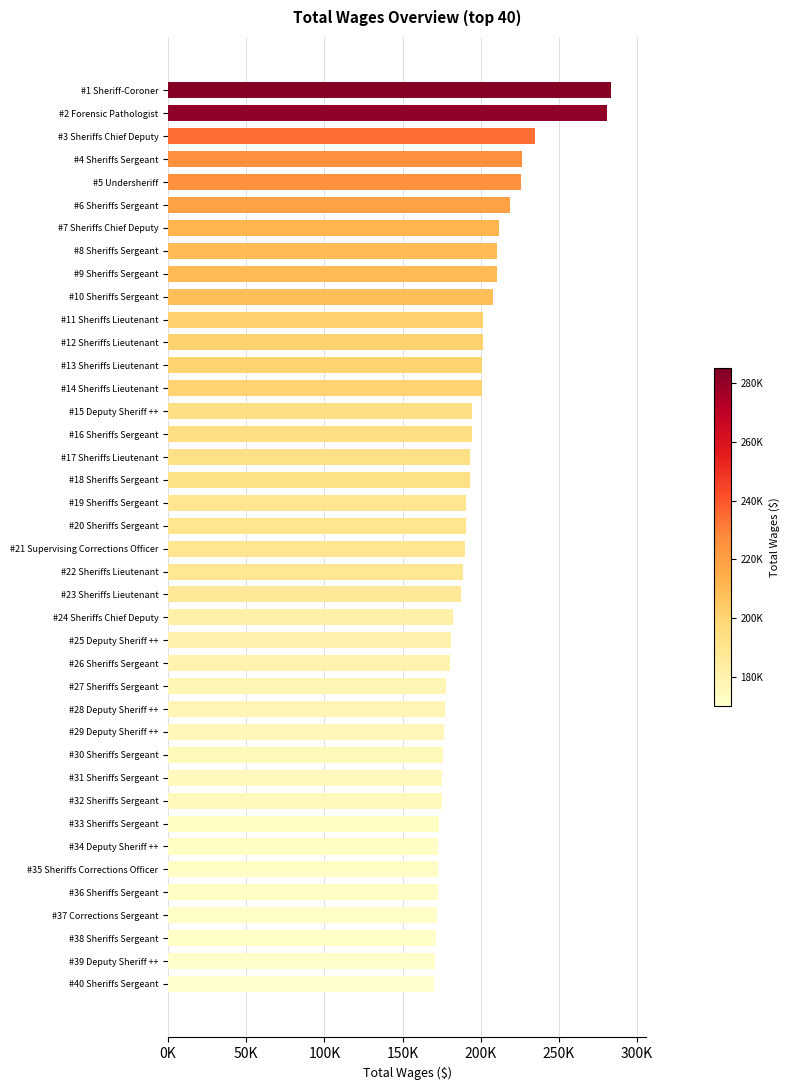

Does the chart contain any negative values?

No